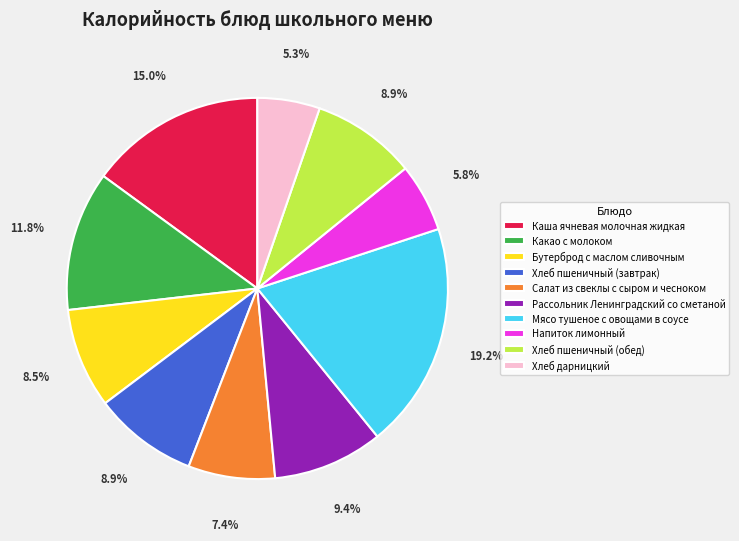

To the nearest percent, what is the combined percentage of Хлеб дарницкий and Напиток лимонный?

11%